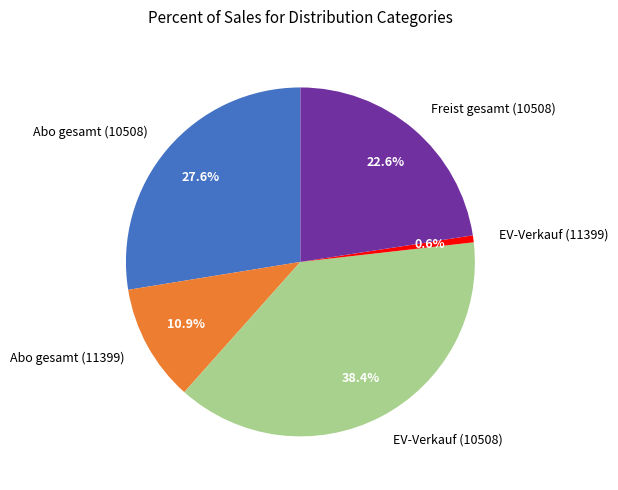

Is it true that EV-Verkauf (11399) is 1% of the pie?

True